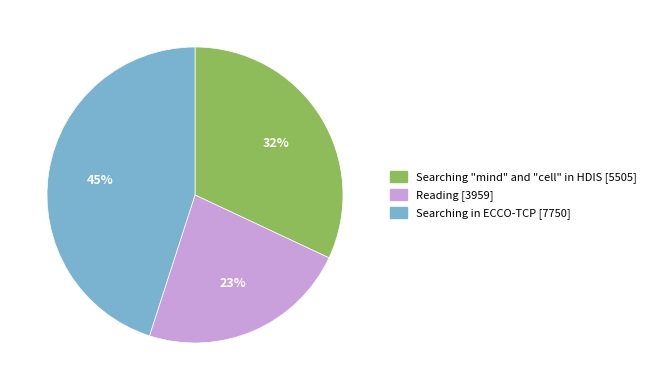

Combined, do Searching in ECCO-TCP and Reading account for over 50%?

Yes